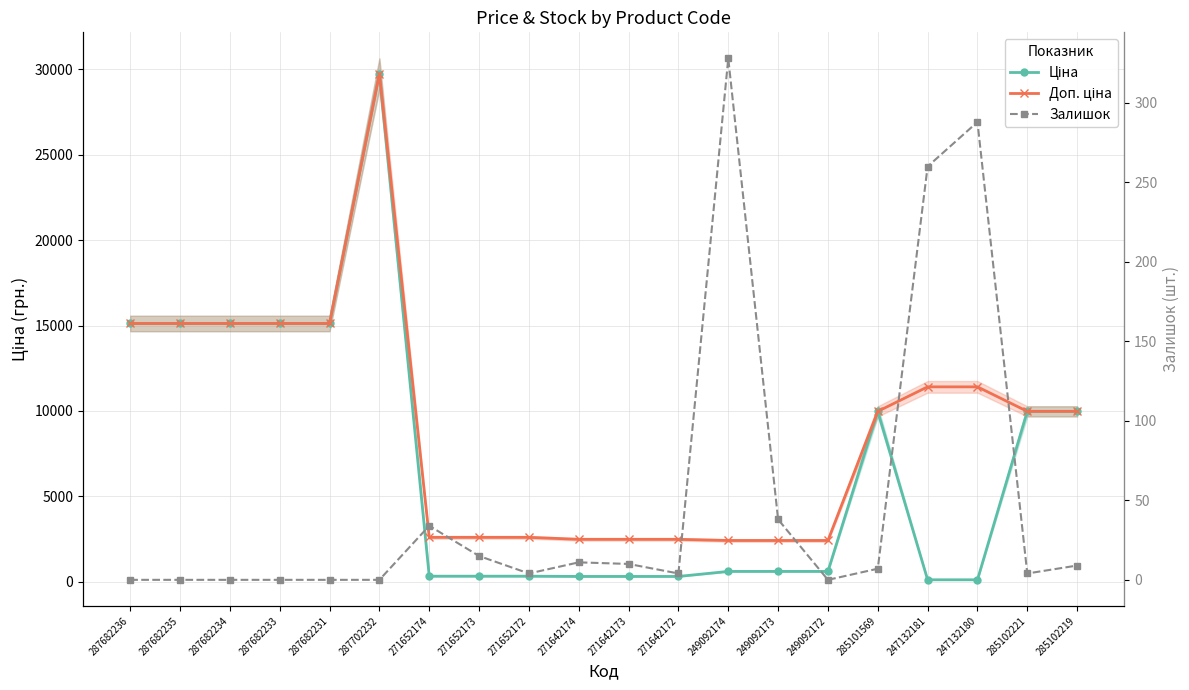

List the labels in order of Доп. ціна value, largest first.

287702232, 287682236, 287682235, 287682234, 287682233, 287682231, 247132181, 247132180, 285101569, 285102221, 285102219, 271652174, 271652173, 271652172, 271642174, 271642173, 271642172, 249092174, 249092173, 249092172